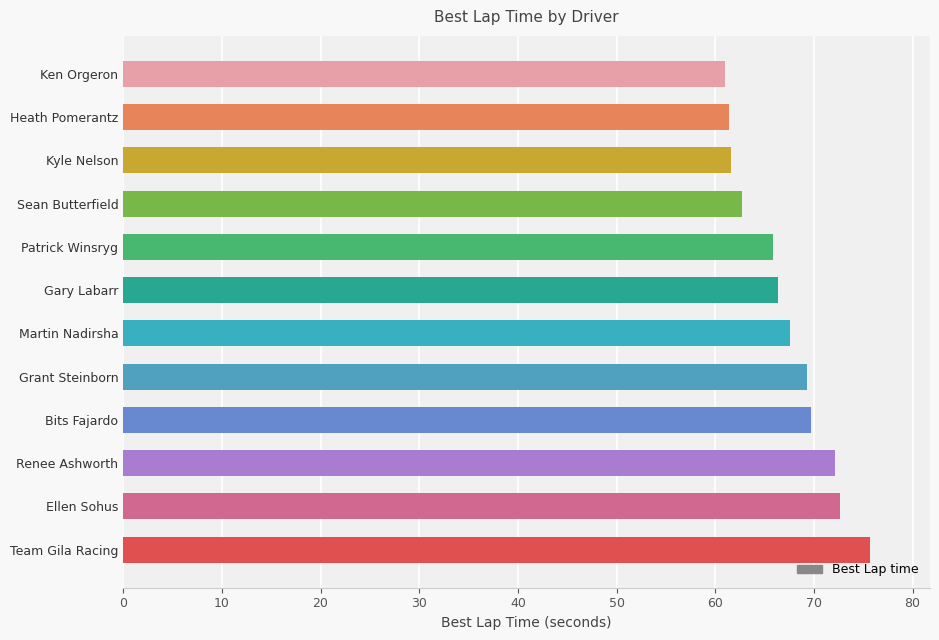

What is the approximate value at Heath Pomerantz?

61.4